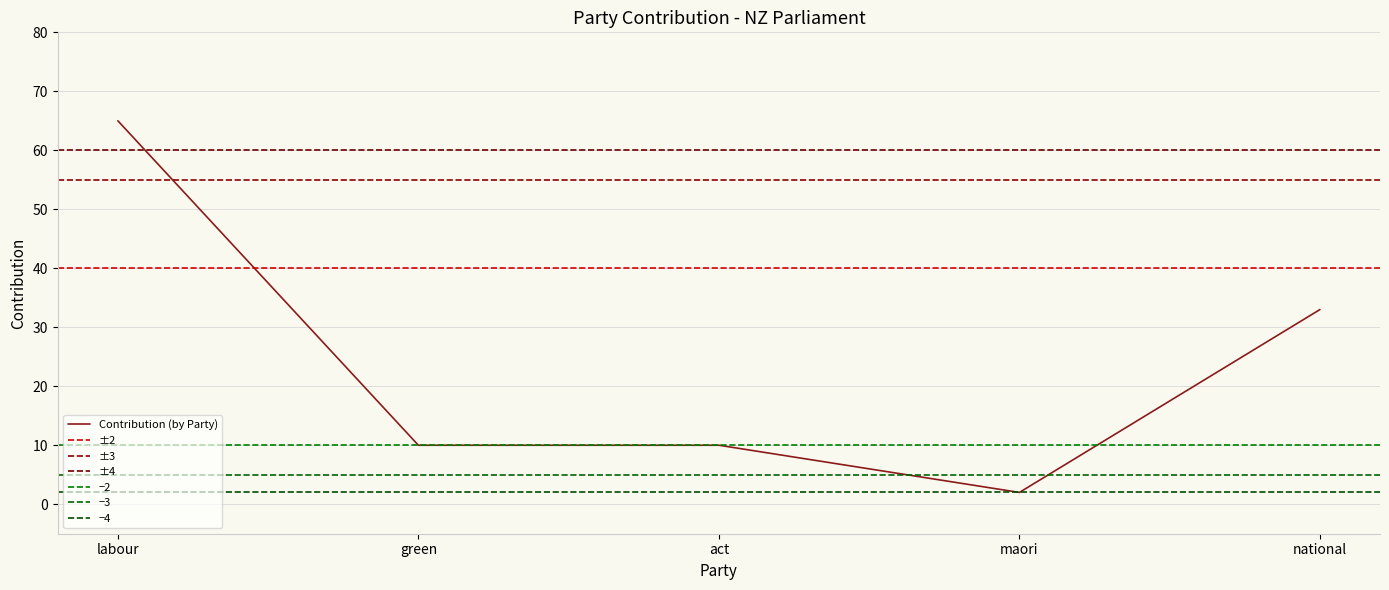

The chart shows a value of 16 at act. True or false?

False